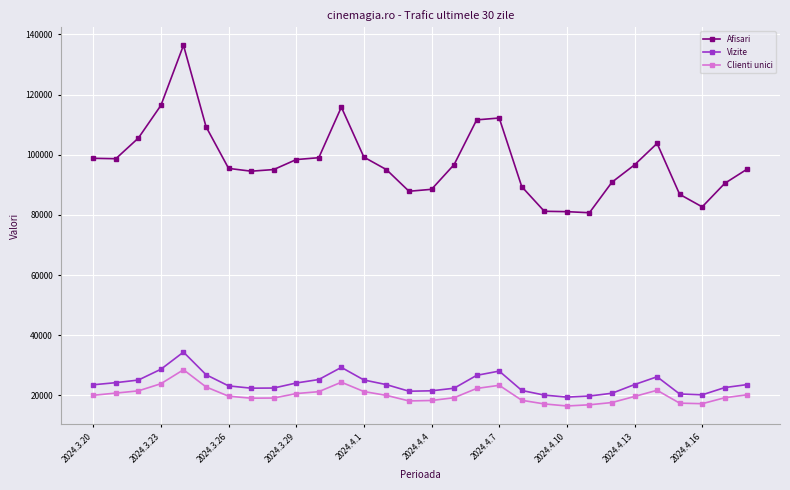

What is the difference between the maximum and minimum values in the Clienti unici series?

12046